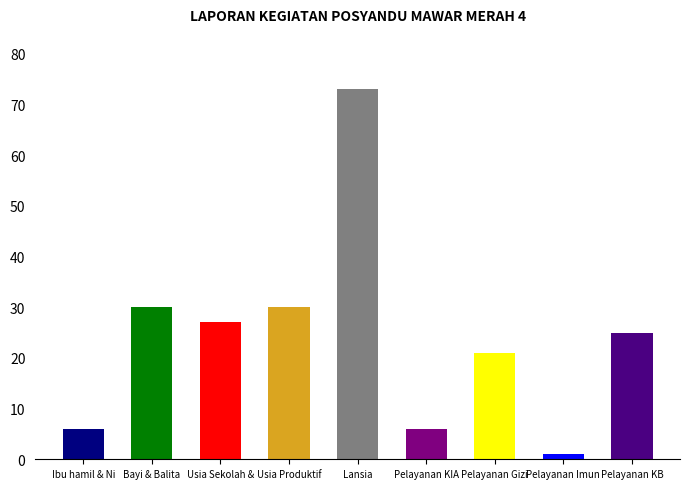

Is it true that the value at Usia Sekolah & Remaja is 27?

True